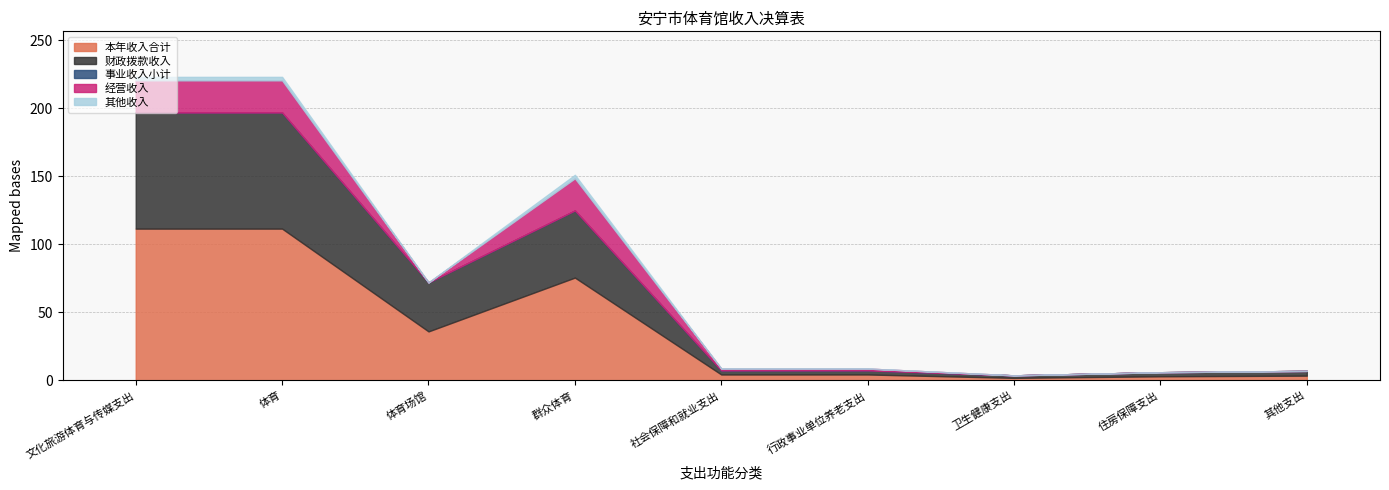

True or false: 经营收入 and 财政拨款收入 cross at least once.

False